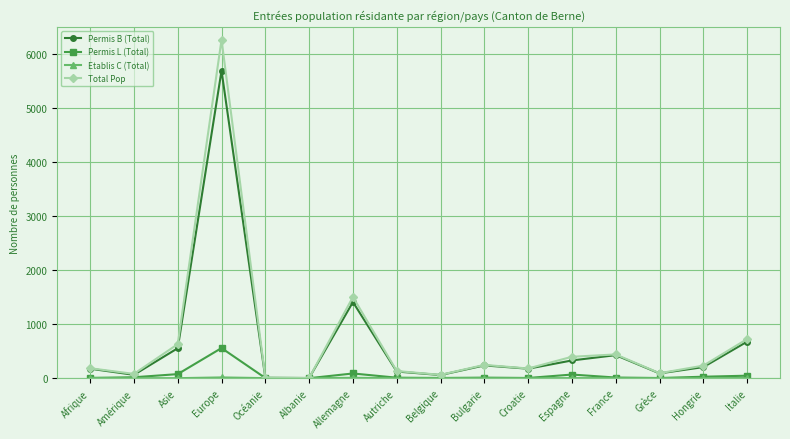

Does the chart display data point markers on the line(s)?

Yes